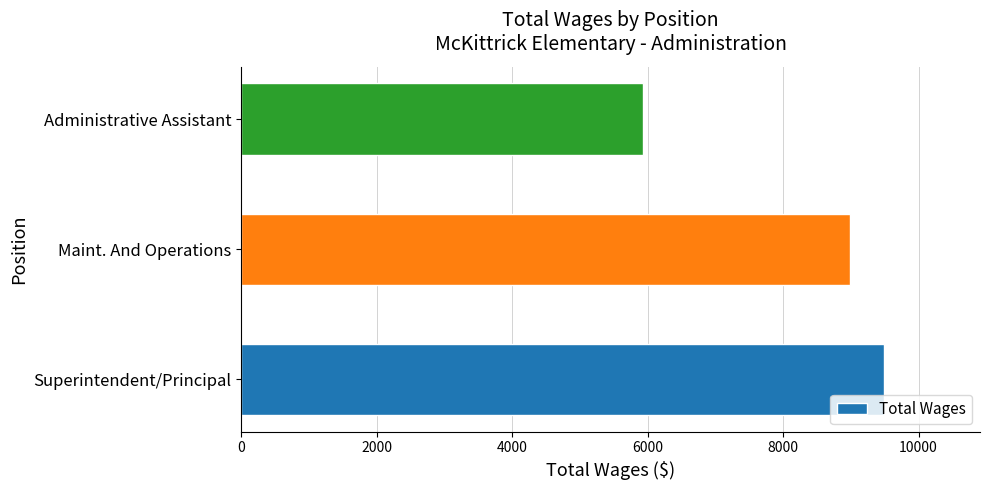

List the labels in order of value, smallest first.

Administrative Assistant, Maint. And Operations, Superintendent/Principal